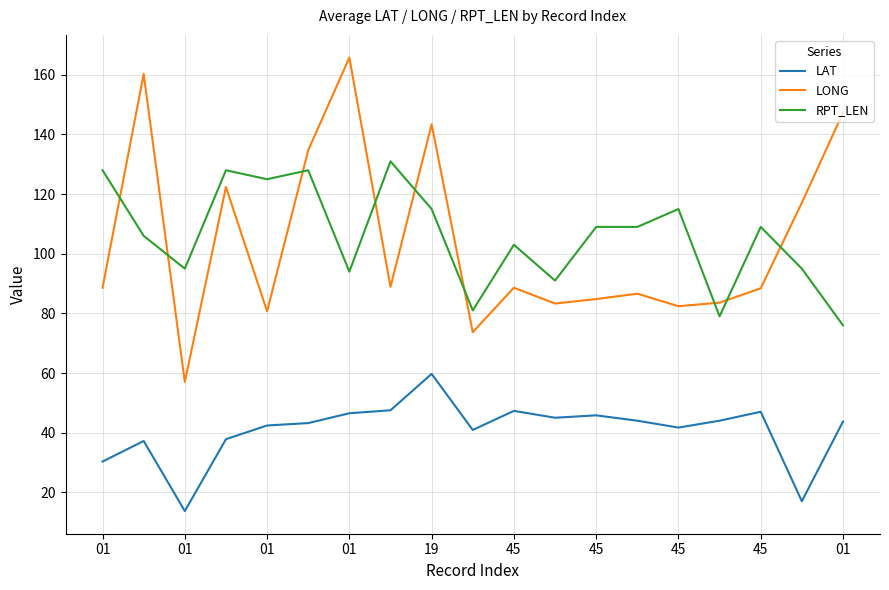

What are all the series names shown in the legend?

LAT, LONG, RPT_LEN